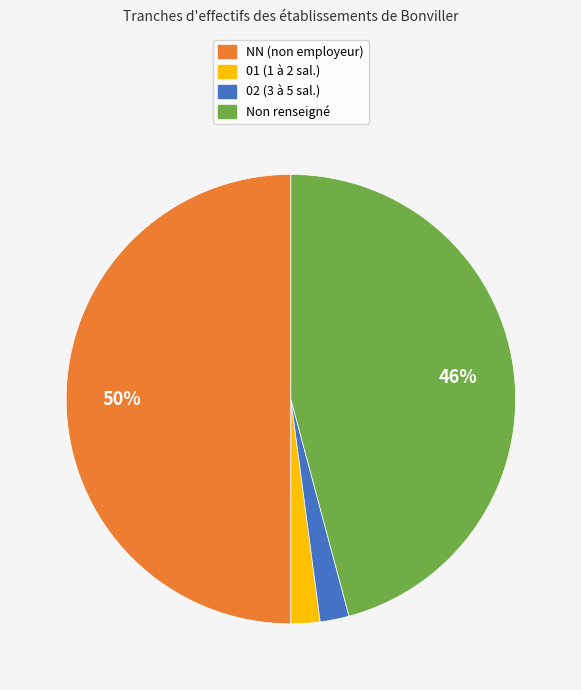

To the nearest percent, what is the difference between the largest and smallest slice percentages?

48%